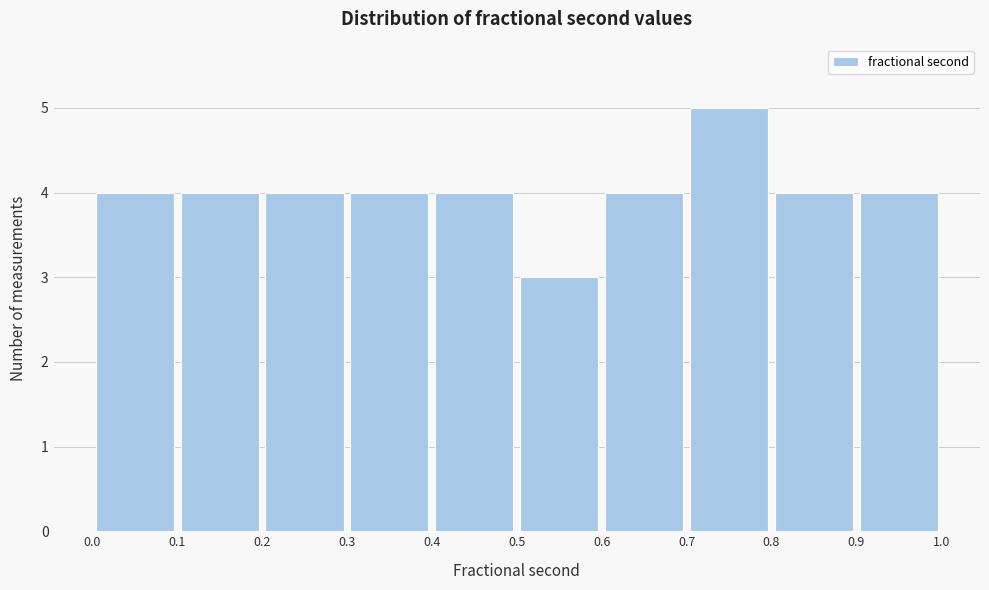

Reading left to right, transcribe this chart: for each bar, give the range it covers on the x-axis and its height. The values are not printed on the chart, so give them approximately, as read against the axis.

0.0 to 0.1: 4
0.1 to 0.2: 4
0.2 to 0.3: 4
0.3 to 0.4: 4
0.4 to 0.5: 4
0.5 to 0.6: 3
0.6 to 0.7: 4
0.7 to 0.8: 5
0.8 to 0.9: 4
0.9 to 1.0: 4